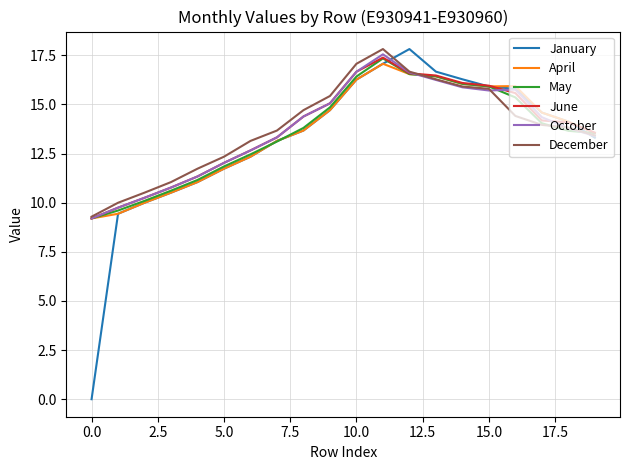

What is the highest value of the January series?

17.8